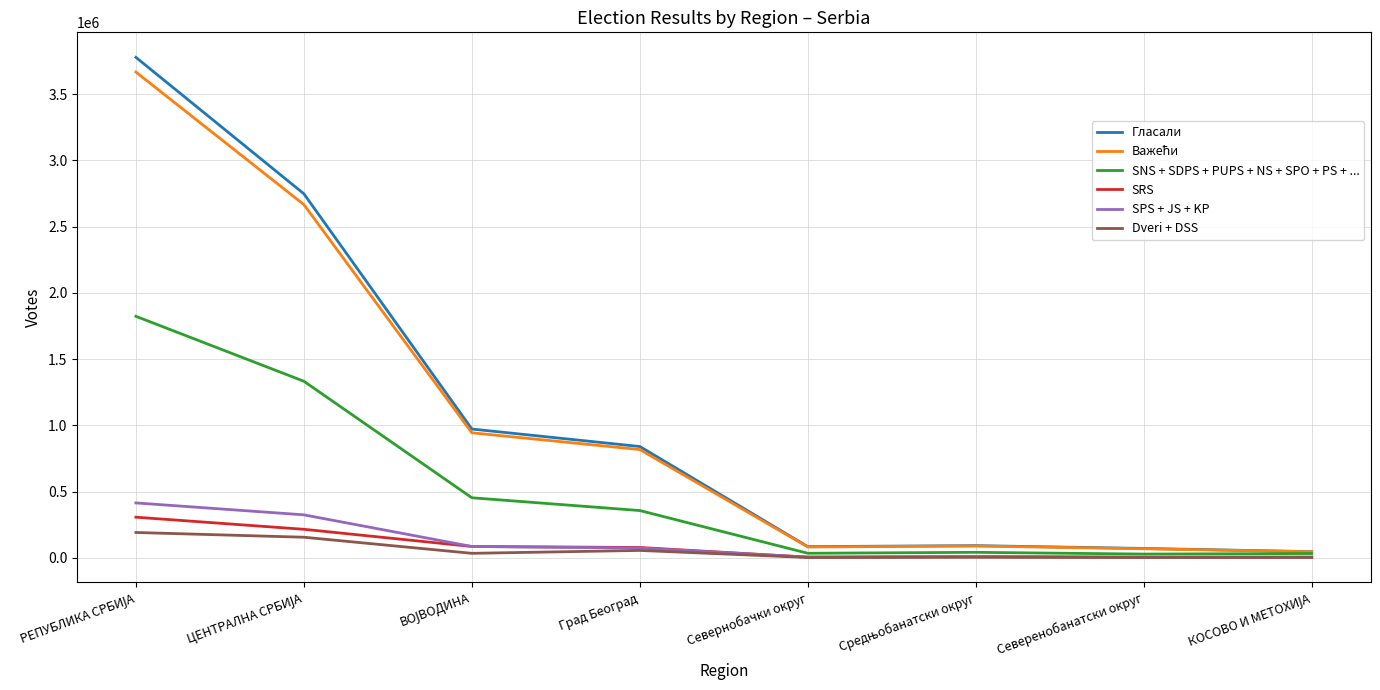

Does the chart have visible grid lines?

Yes